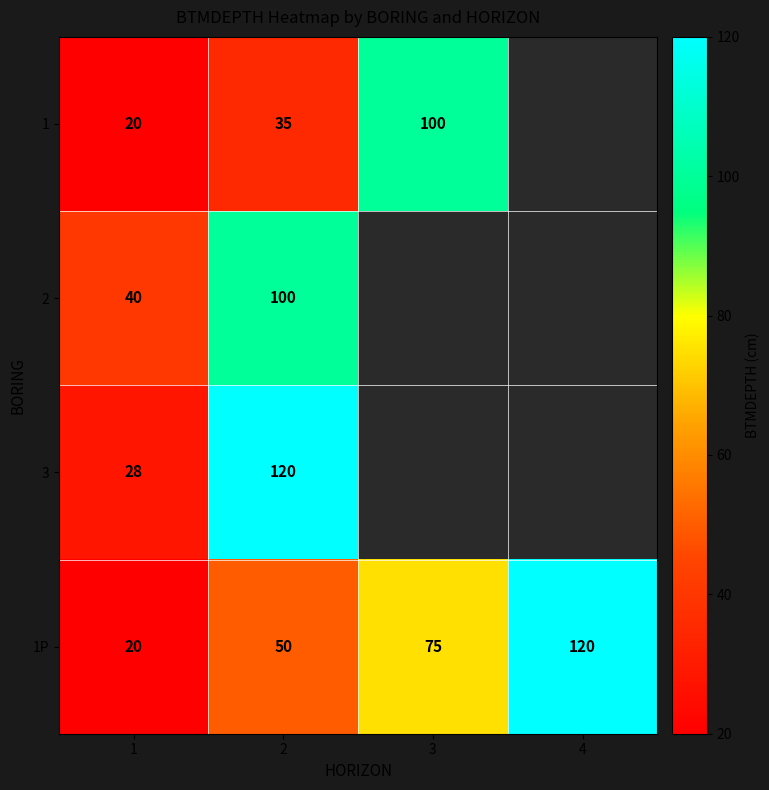

Rank the categories by 1P value from highest to lowest.

4, 3, 2, 1